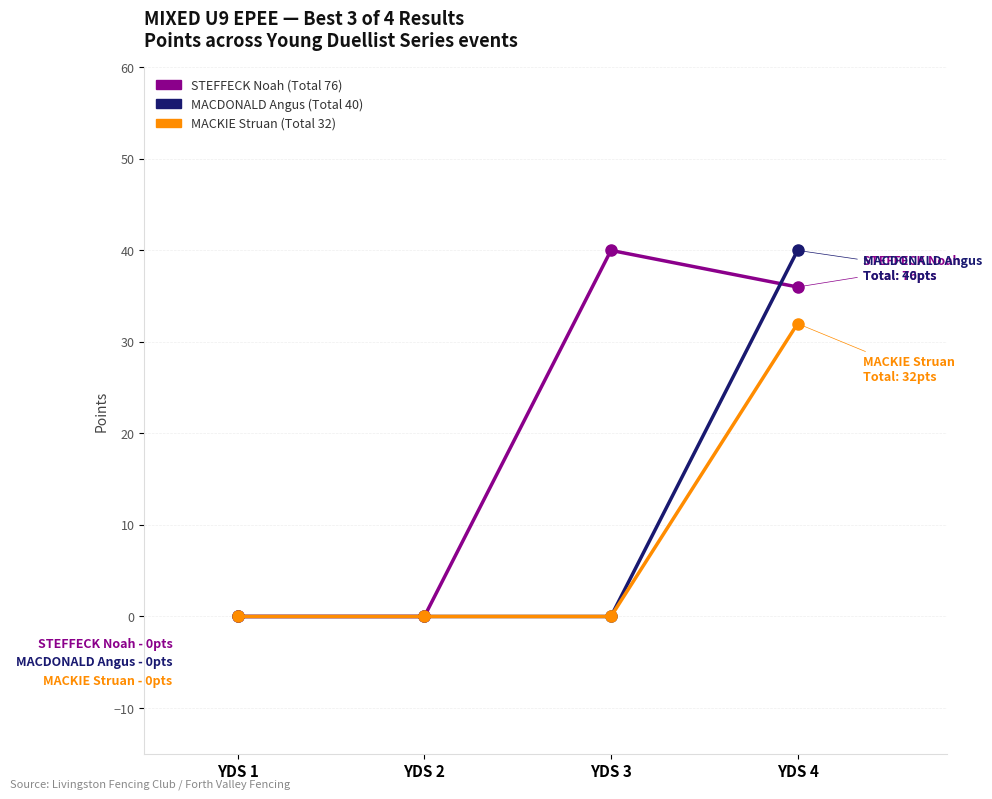

What is the difference between the highest and lowest values at YDS 4?

8